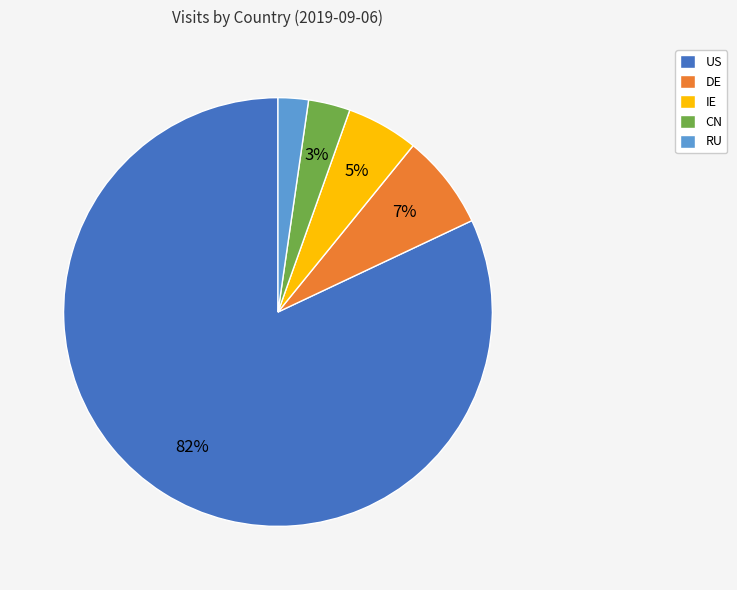

Between IE and US, which is larger?

US